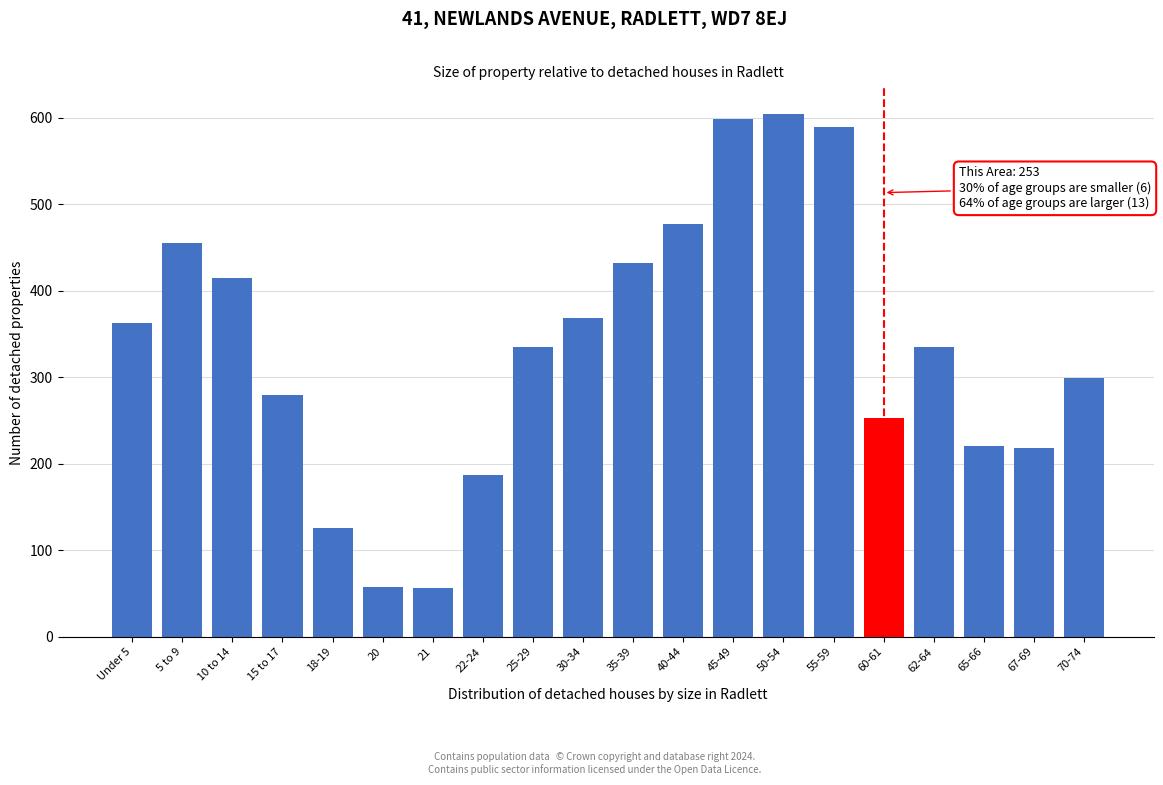

The chart shows a value of 274 at 22-24. True or false?

False